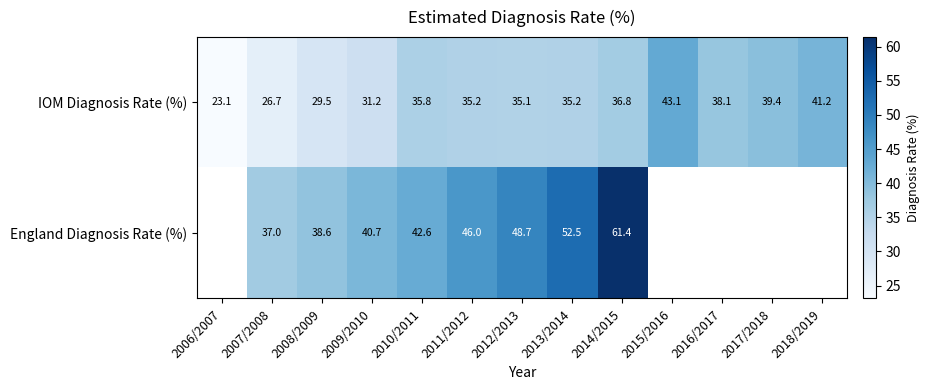

How many distinct data groups are displayed?

2